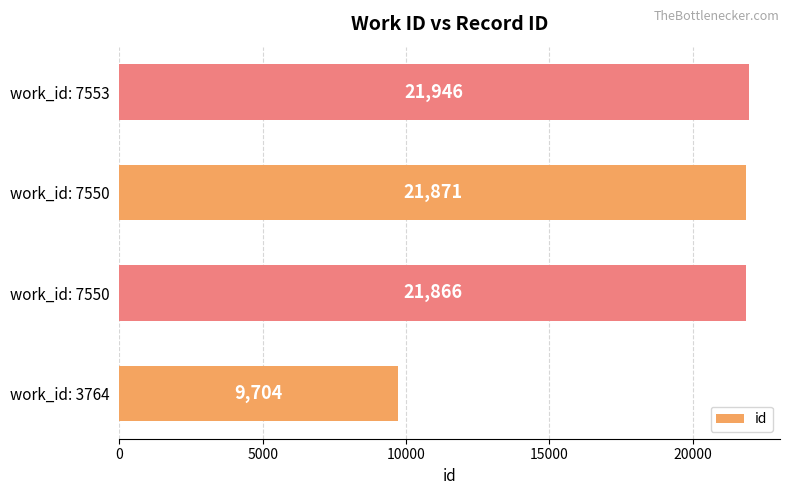

What is the difference between the maximum and minimum values?

12242